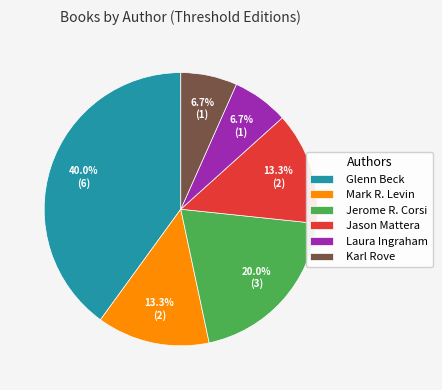

True or false: Jerome R. Corsi accounts for 20% of the total.

True